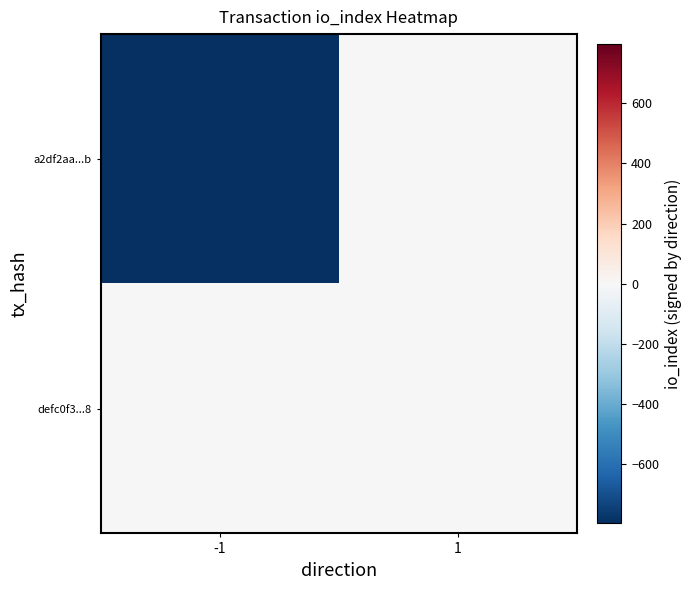

Between 1 and -1, which is larger?

1